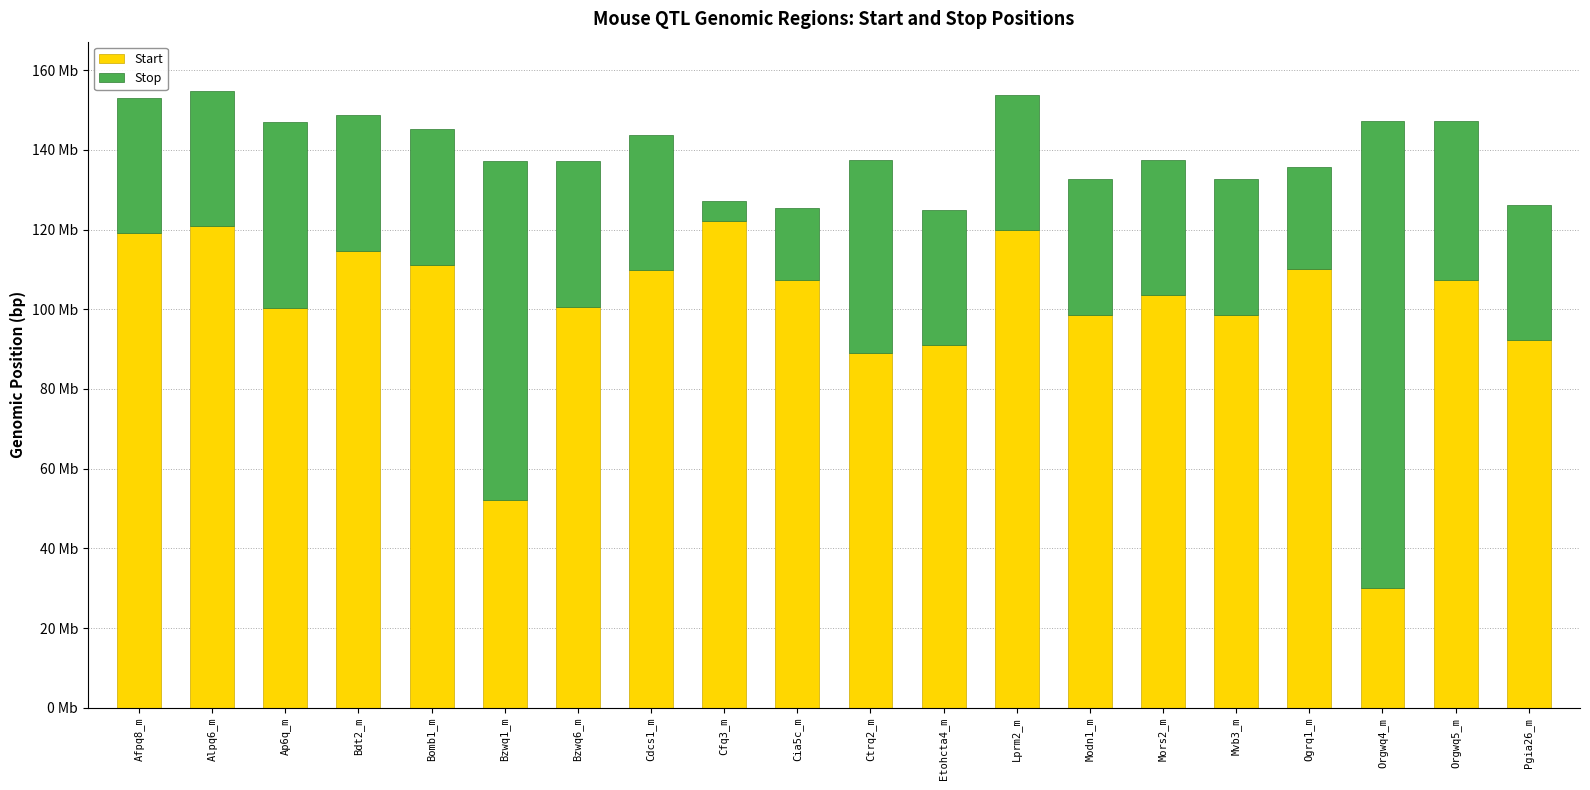

Where is Stop nearest to the value 61134153?

Ctrq2_m